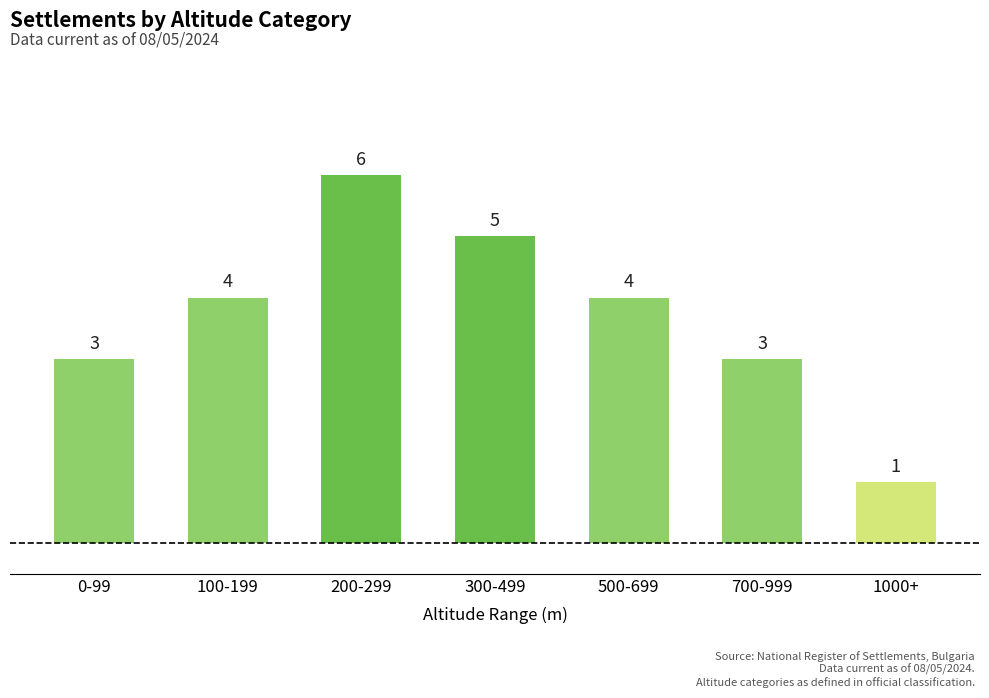

What is the value of the 3rd bar from the left?

6